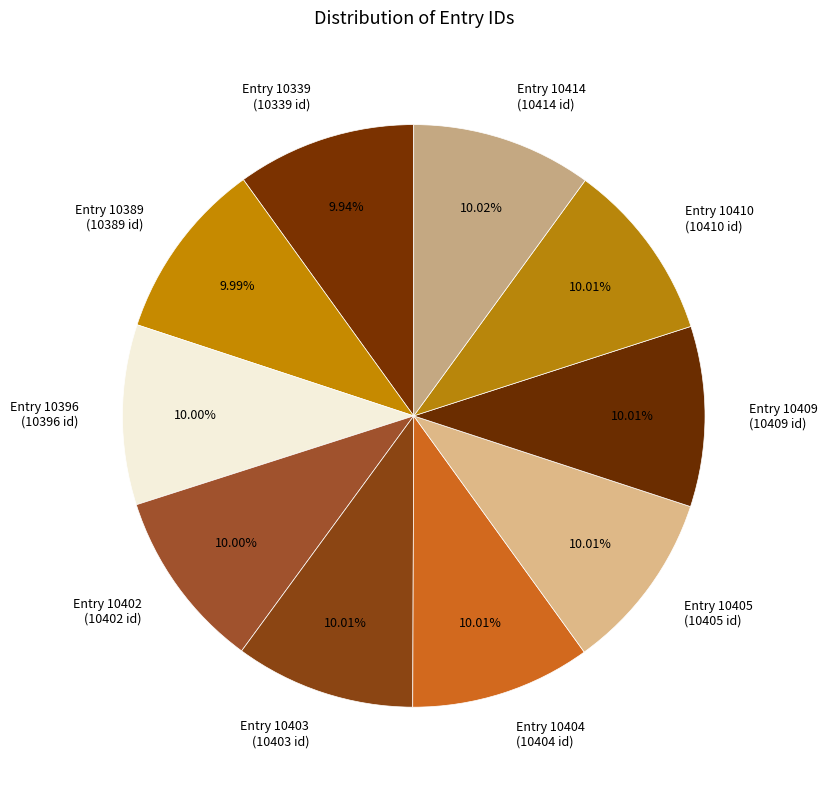

What is the ratio of the value at Entry 10403 to the value at Entry 10414?

1.0